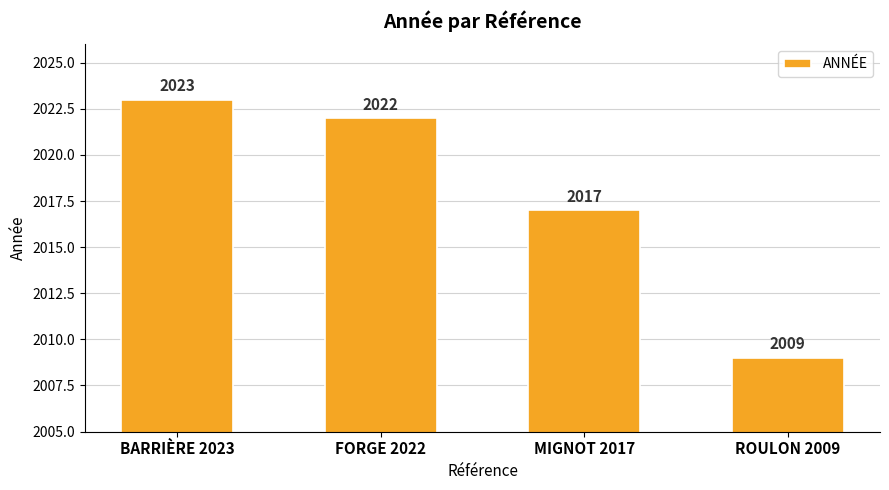

Is it true that the value at BARRIÈRE 2023 is 3305?

False